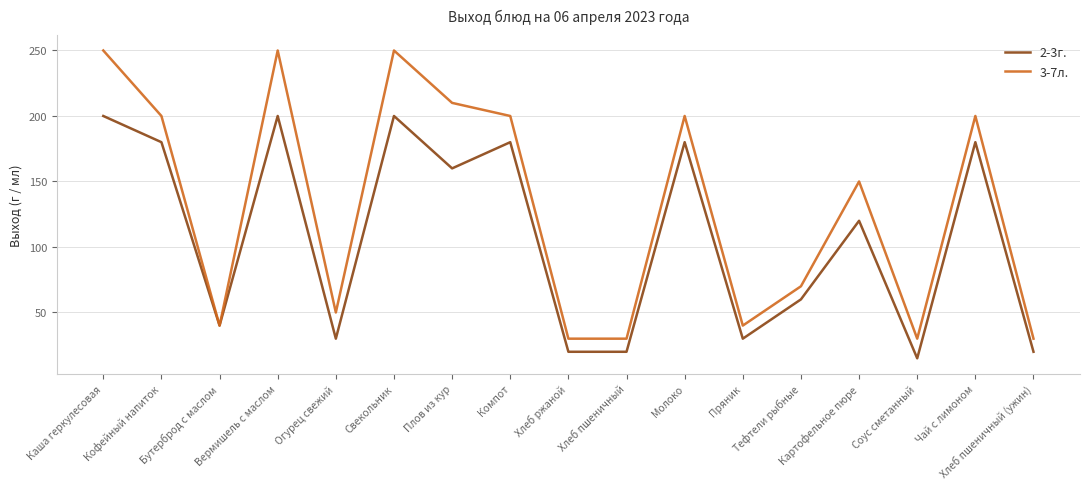

Reading left to right, transcribe all the data shown in this chart.

2-3г.: Каша геркулесовая=200	Кофейный напиток=180	Бутерброд с маслом=40	Вермишель с маслом=200	Огурец свежий=30	Свекольник=200	Плов из кур=160	Компот=180	Хлеб ржаной=20	Хлеб пшеничный=20	Молоко=180	Пряник=30	Тефтели рыбные=60	Картофельное пюре=120	Соус сметанный=15	Чай с лимоном=180	Хлеб пшеничный (ужин)=20
3-7л.: Каша геркулесовая=250	Кофейный напиток=200	Бутерброд с маслом=40	Вермишель с маслом=250	Огурец свежий=50	Свекольник=250	Плов из кур=210	Компот=200	Хлеб ржаной=30	Хлеб пшеничный=30	Молоко=200	Пряник=40	Тефтели рыбные=70	Картофельное пюре=150	Соус сметанный=30	Чай с лимоном=200	Хлеб пшеничный (ужин)=30